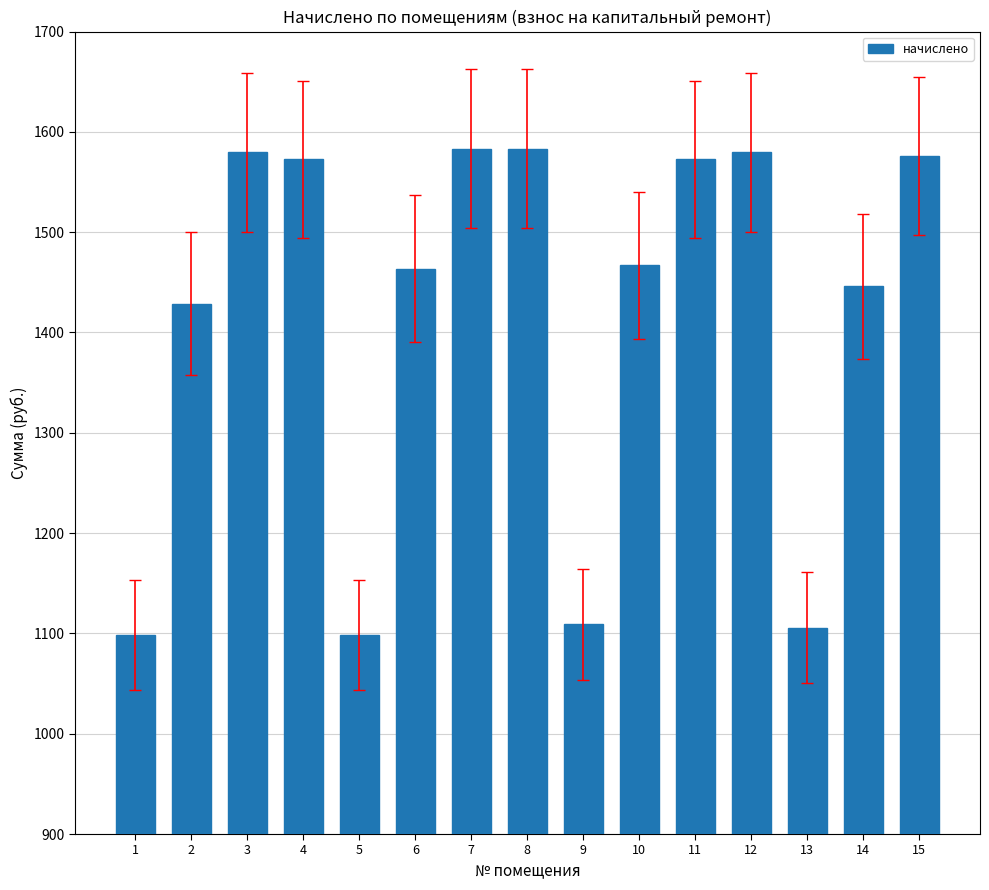

What is the minimum value shown in the chart?

1098.7